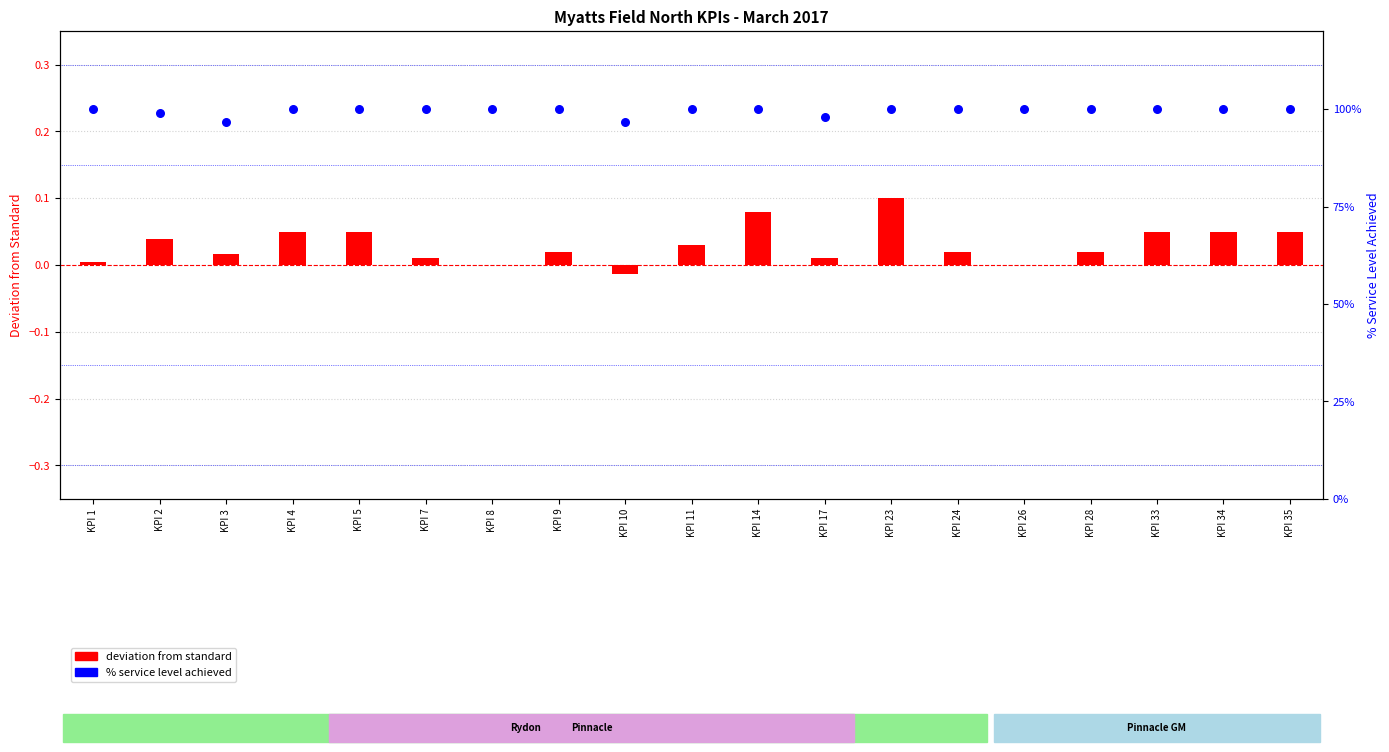

Which series reaches the maximum Y coordinate?

% service level achieved